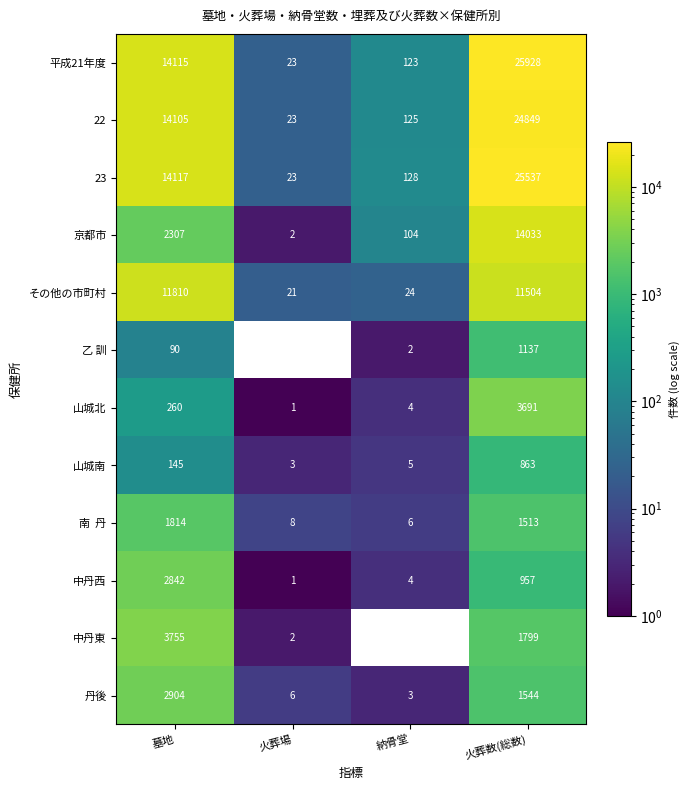

What is the spread (max minus min) of values at 墓地?

14027